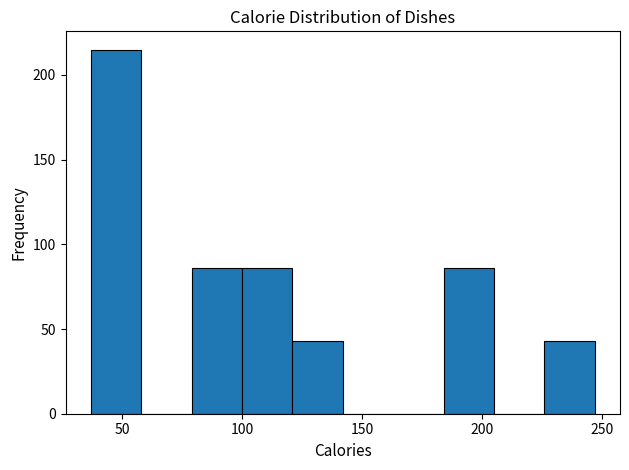

Reading left to right, transcribe this chart: for each bar, give the range it covers on the x-axis and its height. Neither the bar edges nor the heights are printed on the chart, so give them approximately, as read against the axes.

37 to 58: 215
58 to 79: 0
79 to 100: 85
100 to 121: 85
121 to 142: 45
142 to 163: 0
163 to 184: 0
184 to 205: 85
205 to 226: 0
226 to 247: 45